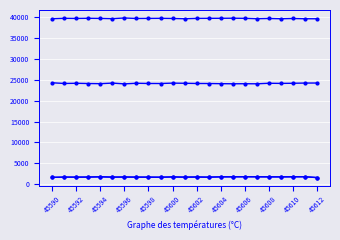

The value of col_518 at 45592 is 40434. True or false?

False